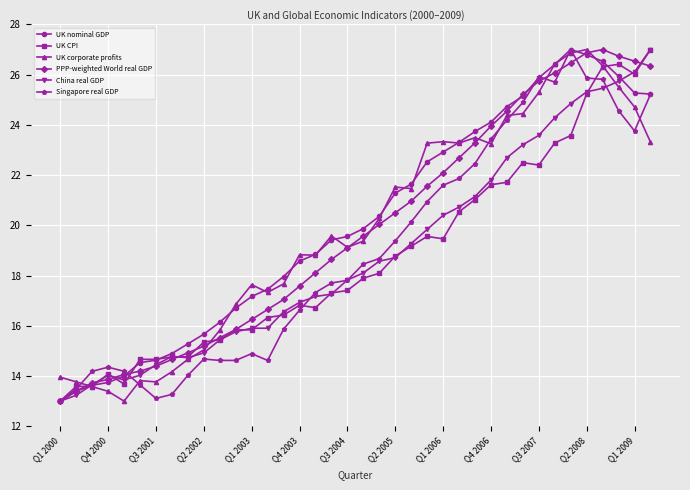

What is the lowest value of the UK nominal GDP series?

13.0